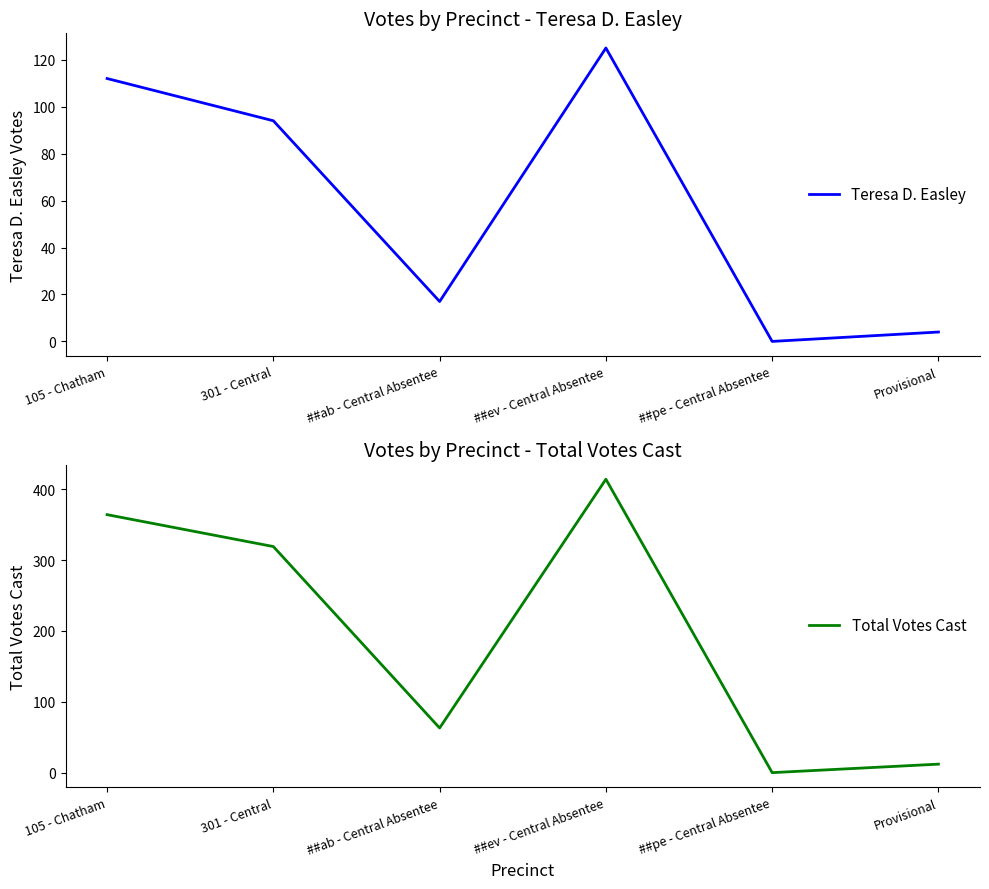

Which category has the lowest value in the Teresa D. Easley series?

##pe - Central Absentee